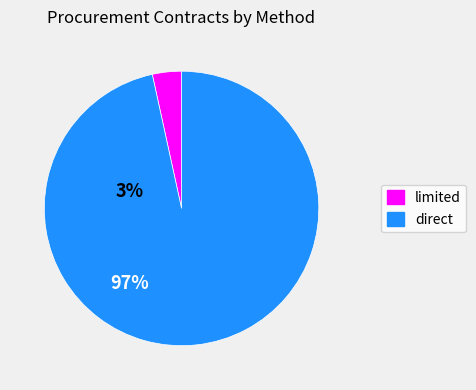

Is there any slice that represents more than half of the pie?

Yes